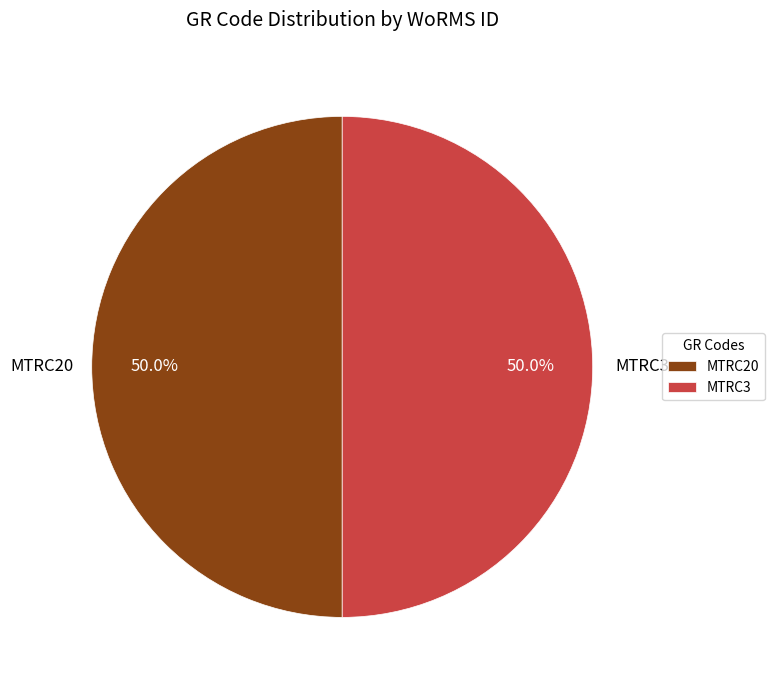

To the nearest percent, what portion does MTRC20 represent?

50%